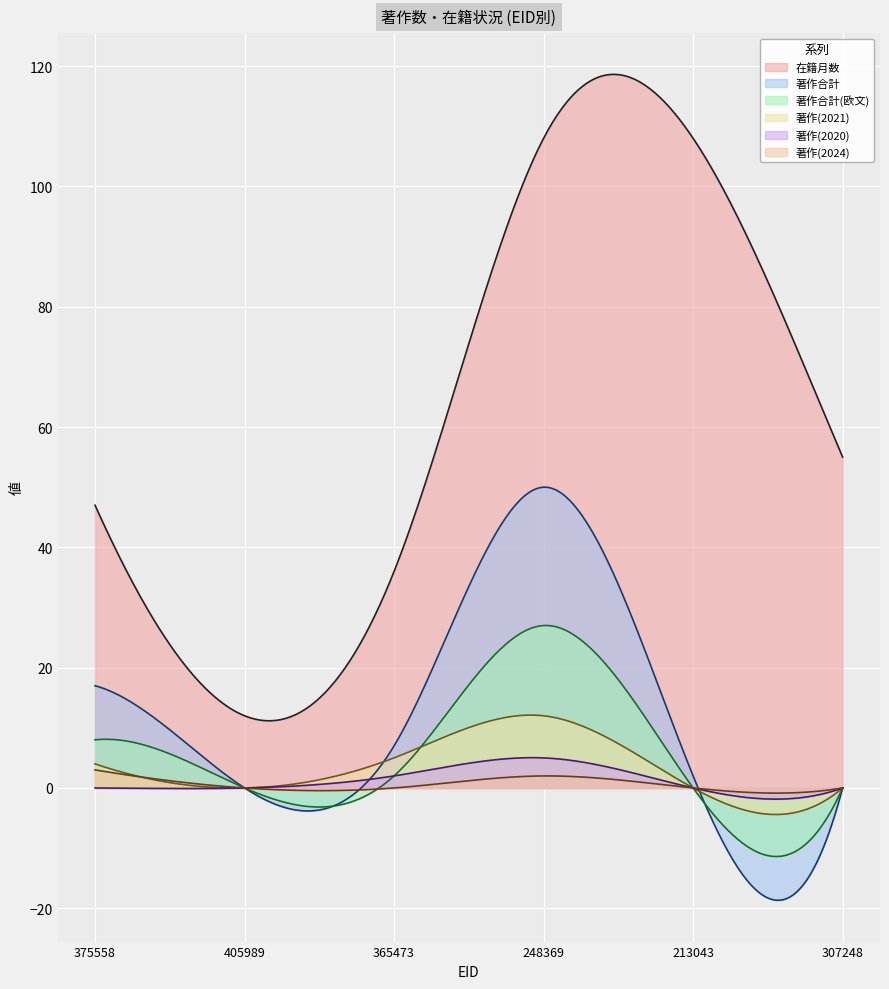

Which series has the largest total across all categories?

在籍月数